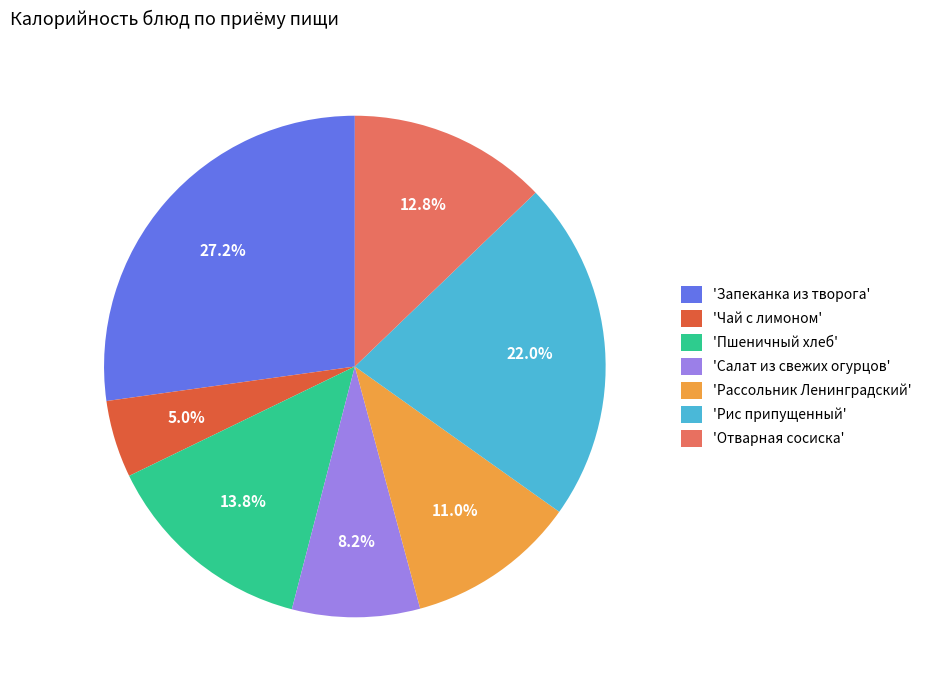

Rank the categories by value from highest to lowest.

'Запеканка из творога', 'Рис припущенный', 'Пшеничный хлеб', 'Отварная сосиска', 'Рассольник Ленинградский', 'Салат из свежих огурцов', 'Чай с лимоном'